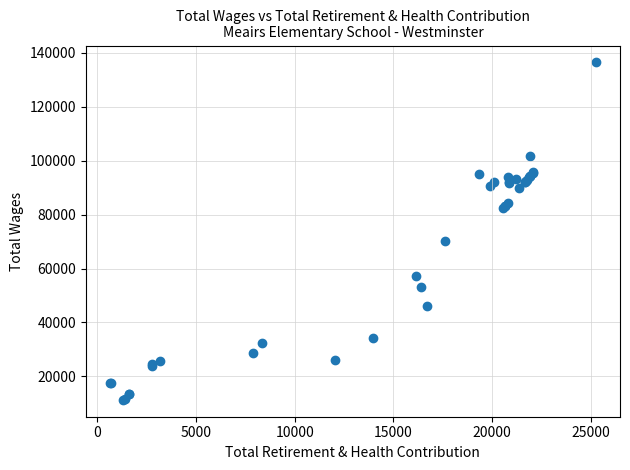

What Y value in the scatter plot is closest to 73890?

70244